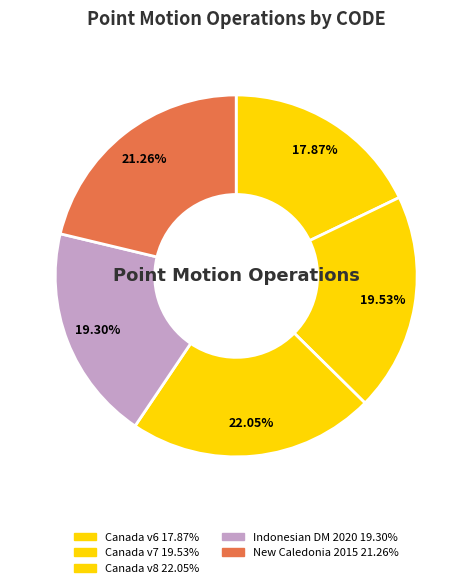

What is the smallest slice in the pie chart?

Canada velocity grid v6